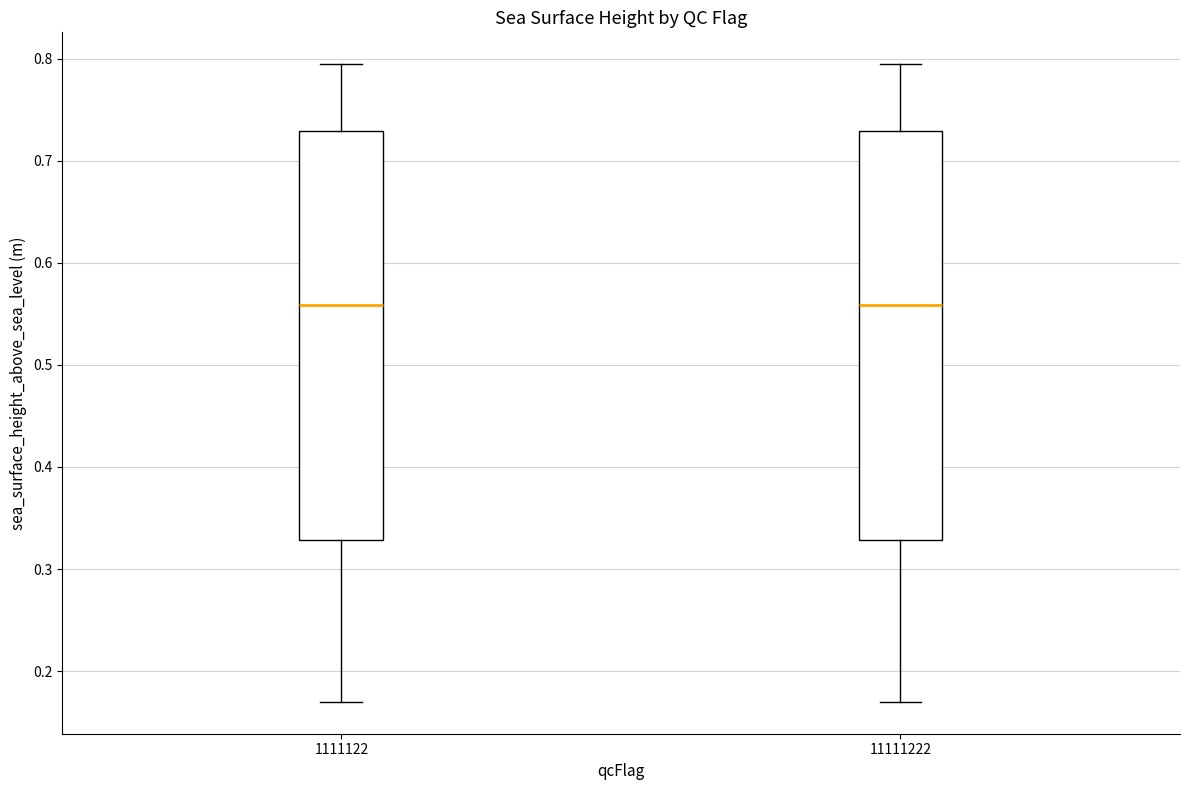

Reading left to right, read every box against the y-axis: the position of its median line, the range the box covers, and the ends of its whiskers. The values are not printed on the chart, so give them approximately, as read against the axis.

1111122: median 0.56, box 0.33 to 0.73, whiskers 0.17 to 0.79
11111222: median 0.56, box 0.33 to 0.73, whiskers 0.17 to 0.79